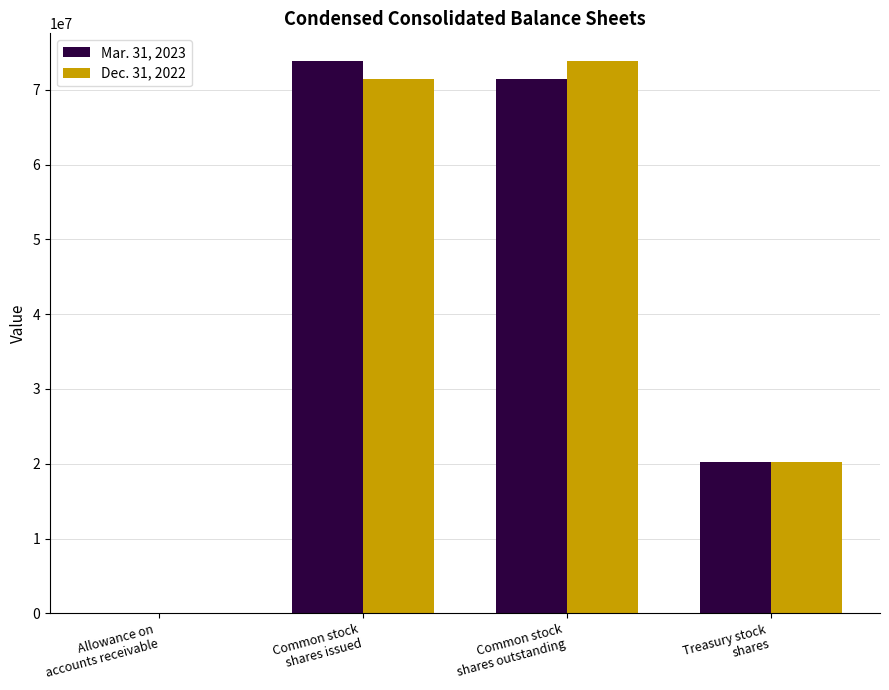

Reading right to left, transcribe all the data shown in this chart.

Mar. 31, 2023: 20220227	71474581	73874062	2029
Dec. 31, 2022: 20220227	73874062	71474581	2176